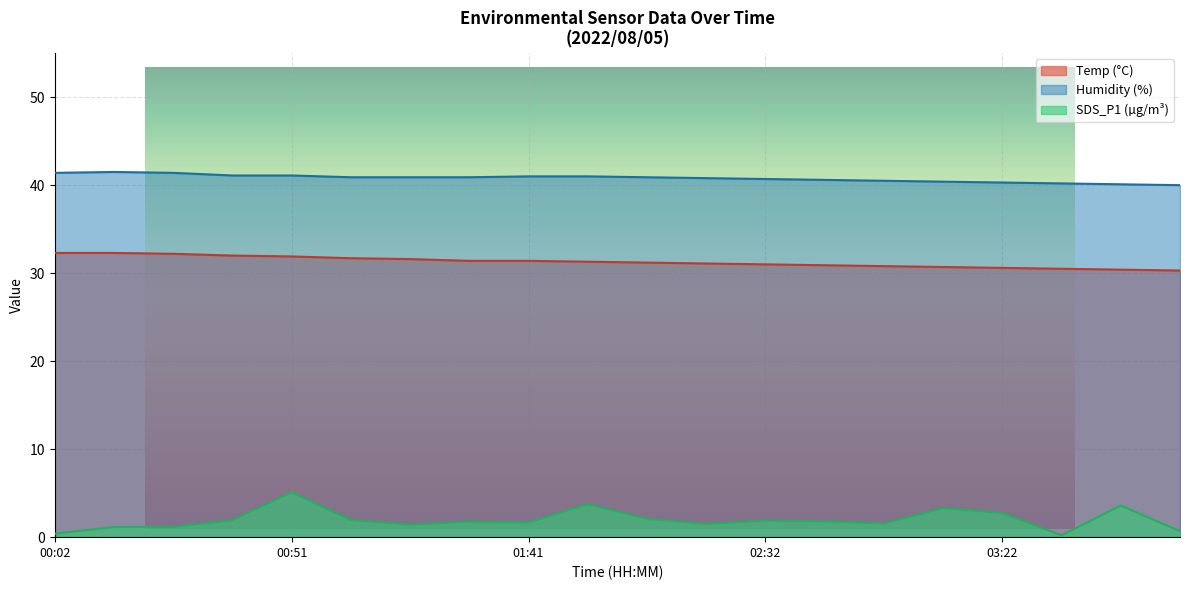

True or false: Humidity has a value of 68.6 at 05:31.

False